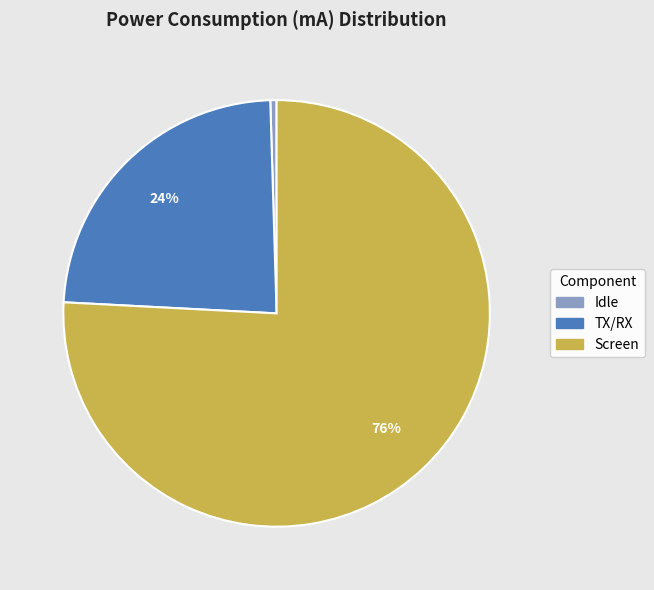

To the nearest percent, what is the difference between the TX/RX and Screen slice percentages?

52%